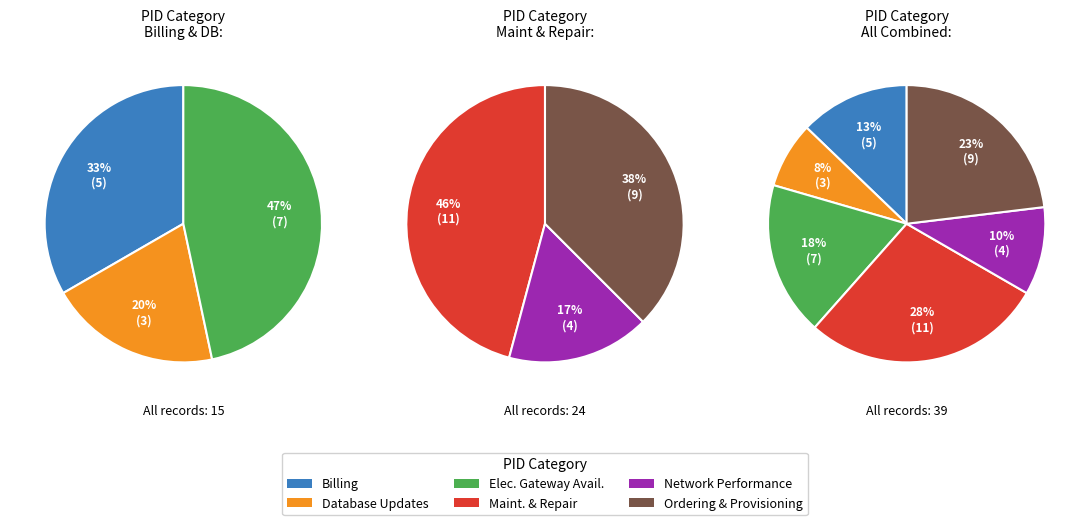

What is the ratio of the value at 4 to the value at 1?

1.3